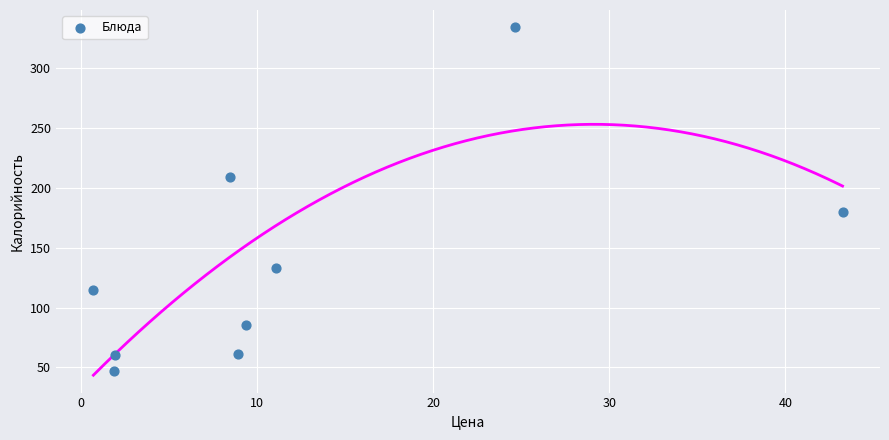

What is the average Y value?

136.0